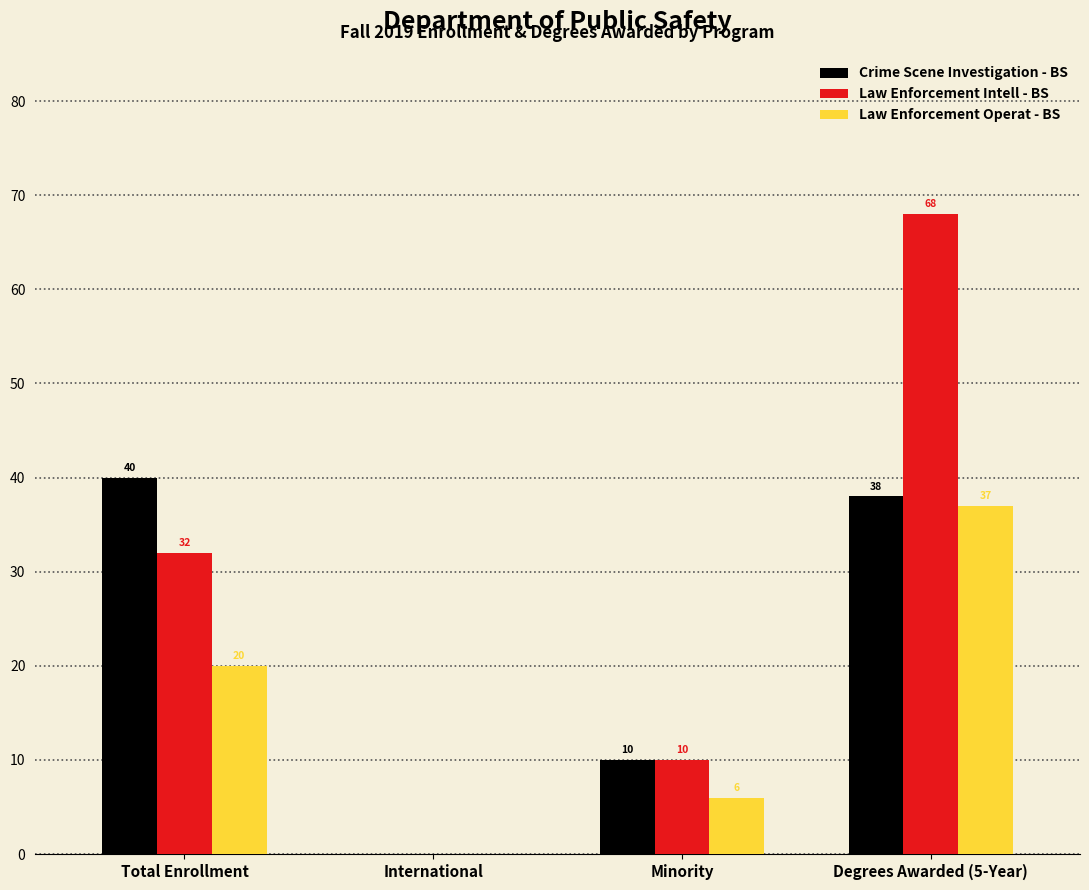

Reading left to right, list all the values displayed in this chart.

Crime Scene Investigation - BS: Total Enrollment=40	International=0	Minority=10	Degrees Awarded (5-Year)=38
Law Enforcement Intell - BS: Total Enrollment=32	International=0	Minority=10	Degrees Awarded (5-Year)=68
Law Enforcement Operat - BS: Total Enrollment=20	International=0	Minority=6	Degrees Awarded (5-Year)=37